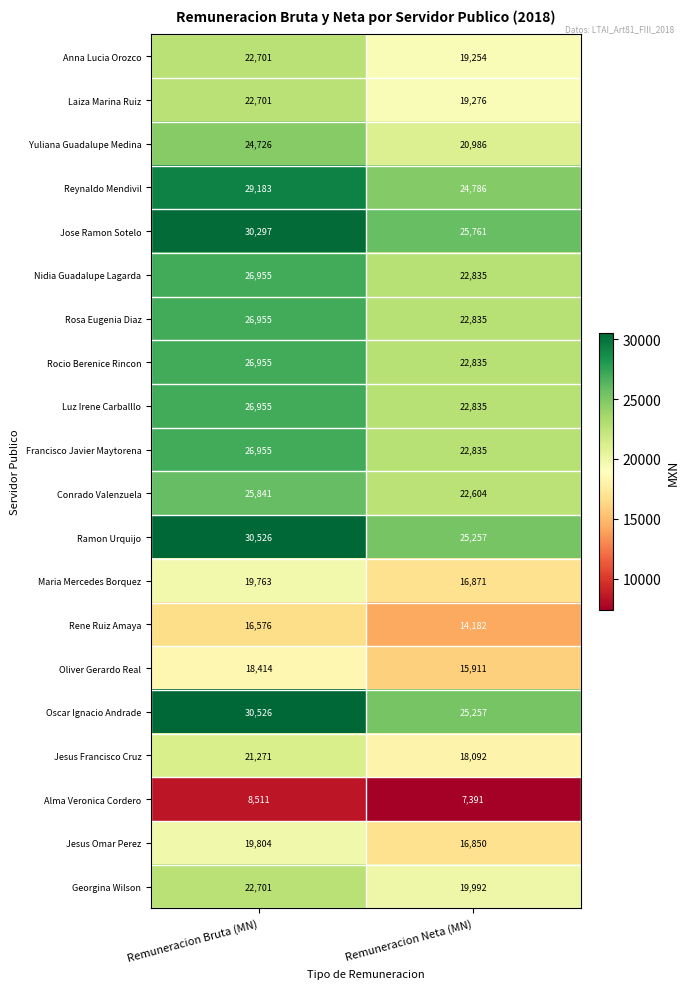

At how many categories does at least one series exceed 15240?

2